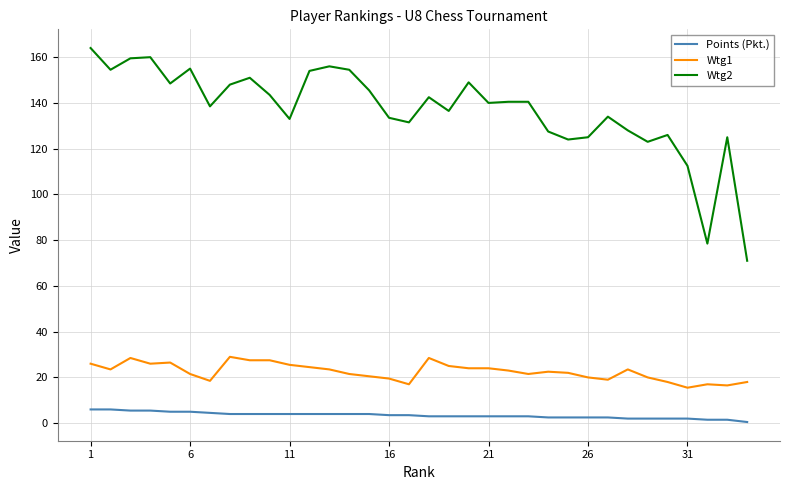

Which series has the largest total across all categories?

Wtg2